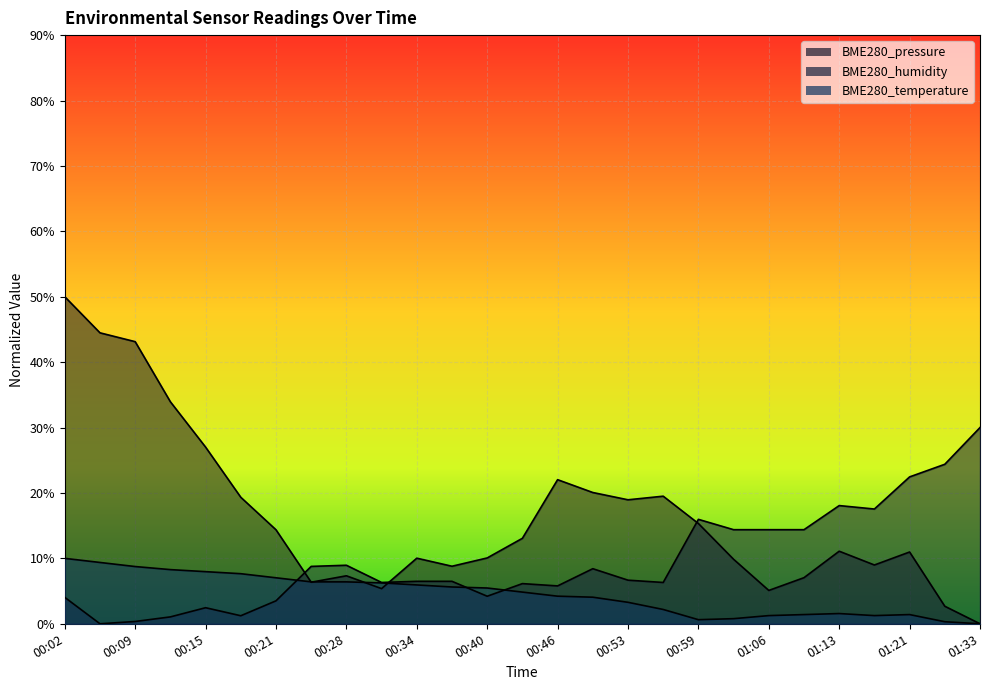

Which series has the largest range (max minus min)?

BME280_pressure